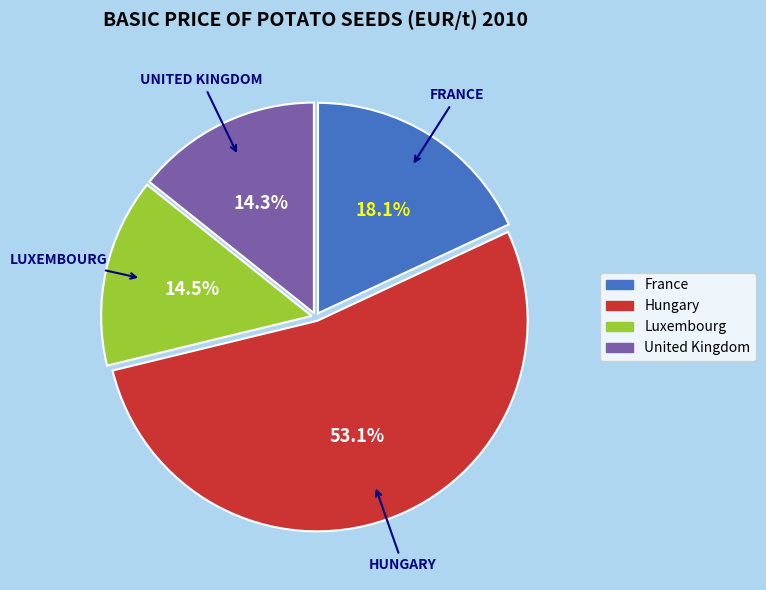

Which slice is the largest?

Hungary